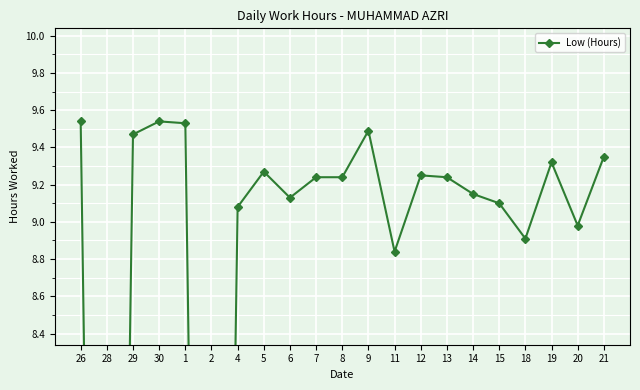

How many distinct data groups are displayed?

1